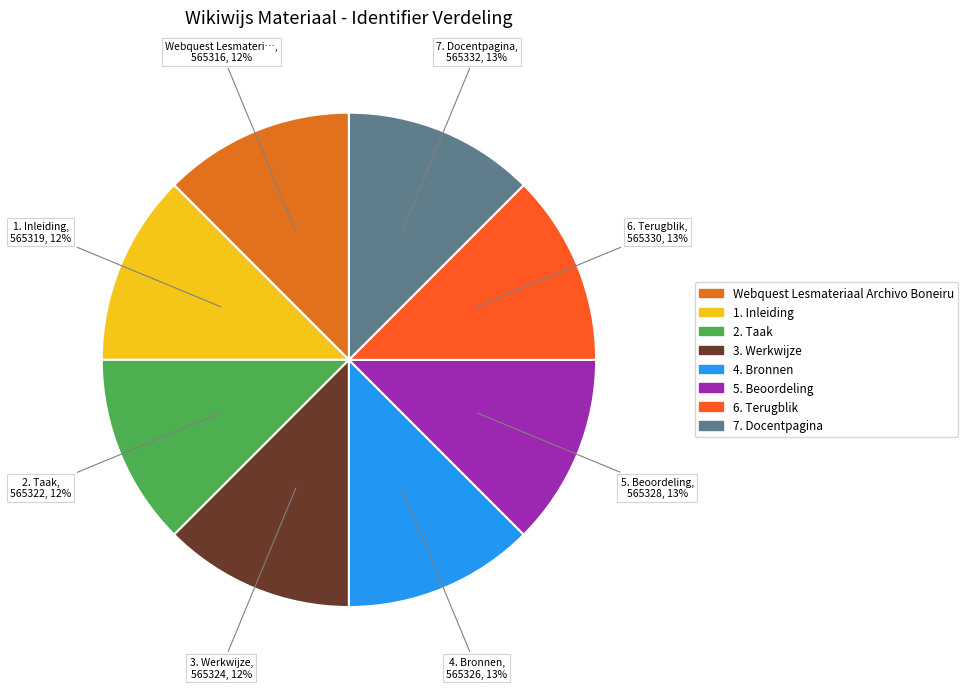

How much of the chart is everything except Webquest Lesmateriaal Archivo Boneiru?

87.5%